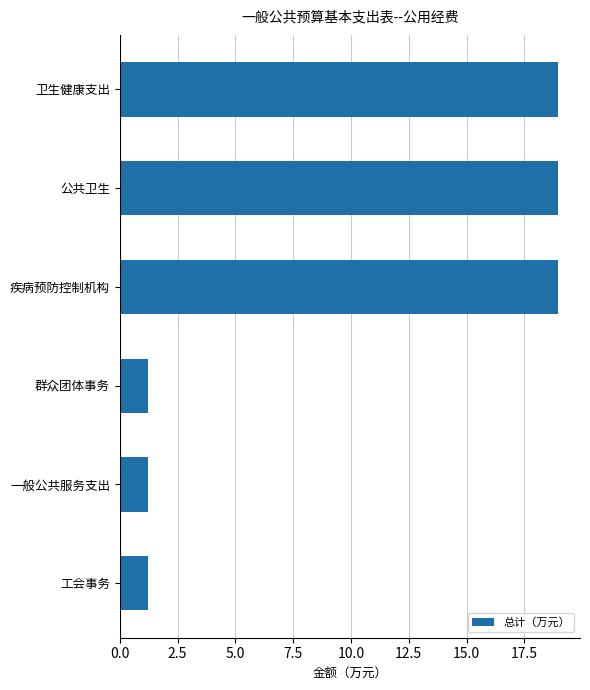

What value does the data have at 工会事务?

1.2